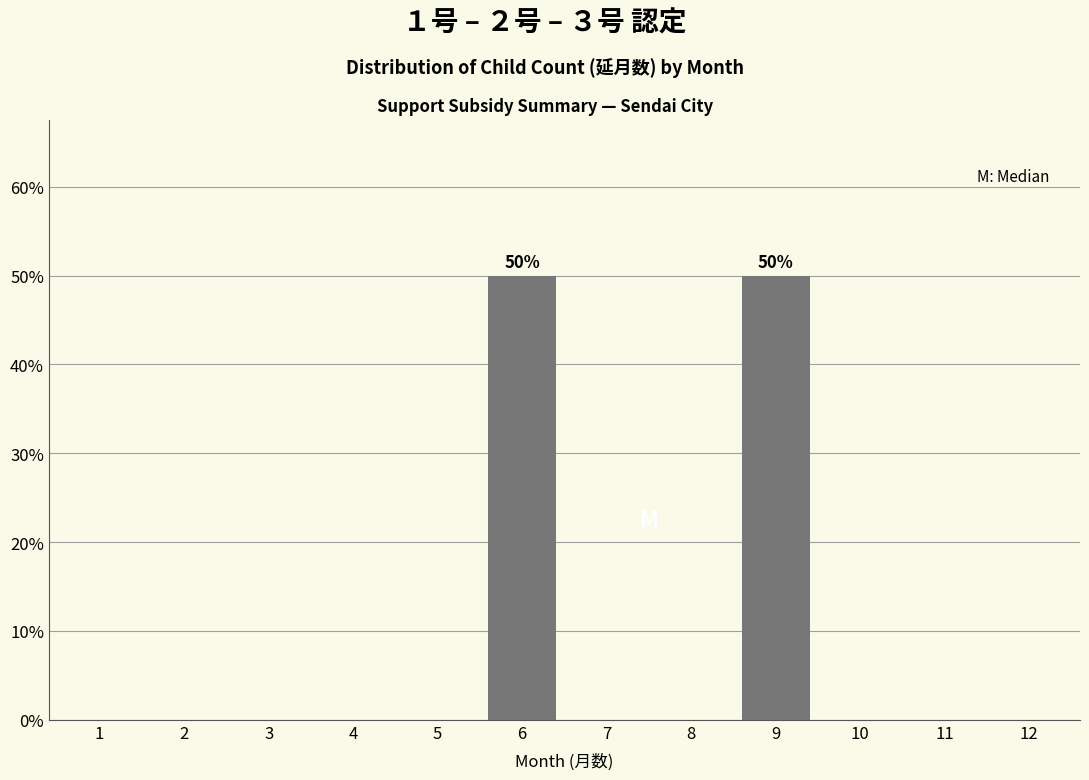

Reading right to left, transcribe all the data shown in this chart.

12=0	11=0	10=0	9=50	8=0	7=0	6=50	5=0	4=0	3=0	2=0	1=0